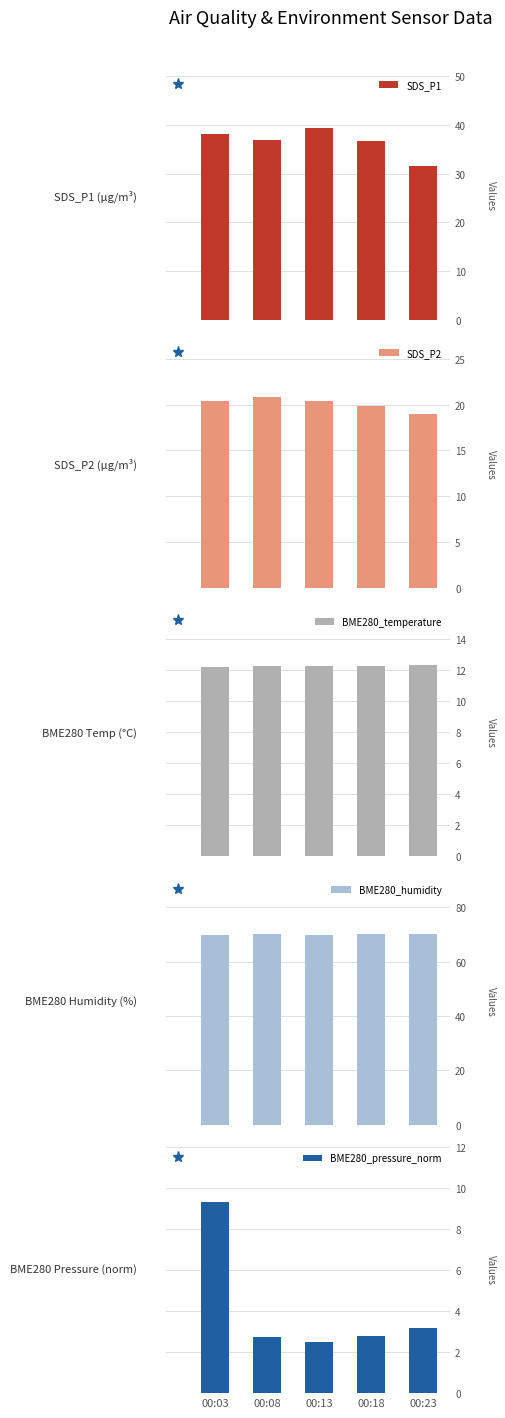

Are the bars horizontal?

No